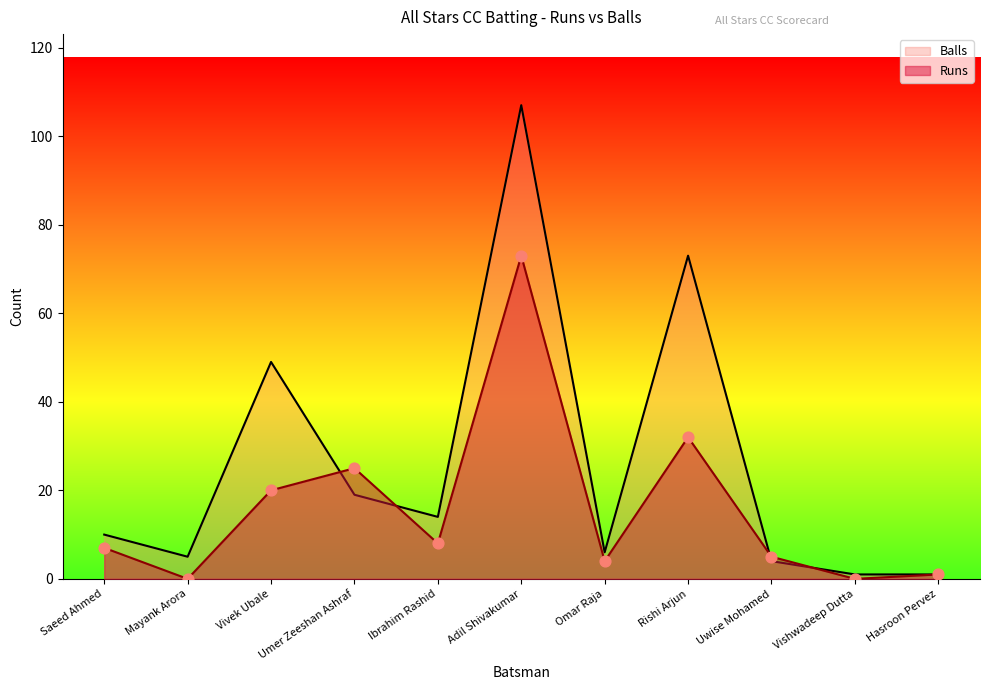

What is the total value across all series at Rishi Arjun?

105